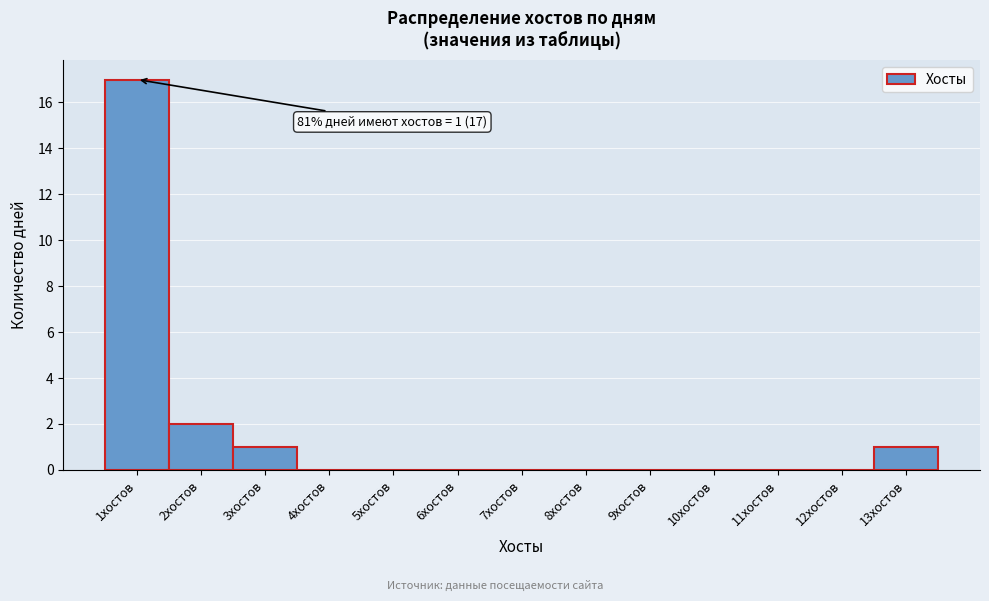

Reading right to left, transcribe all the data shown in this chart.

13хостов=1	12хостов=0	11хостов=0	10хостов=0	9хостов=0	8хостов=0	7хостов=0	6хостов=0	5хостов=0	4хостов=0	3хостов=1	2хостов=2	1хостов=17